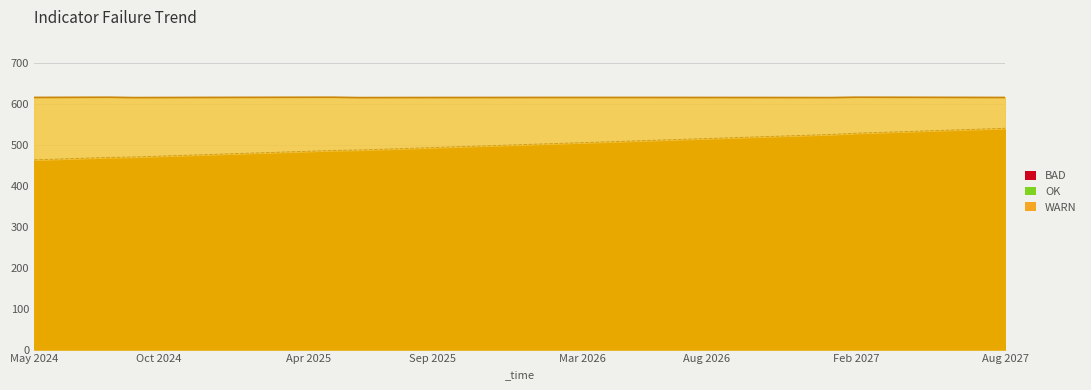

How many data points are less than 501?

20